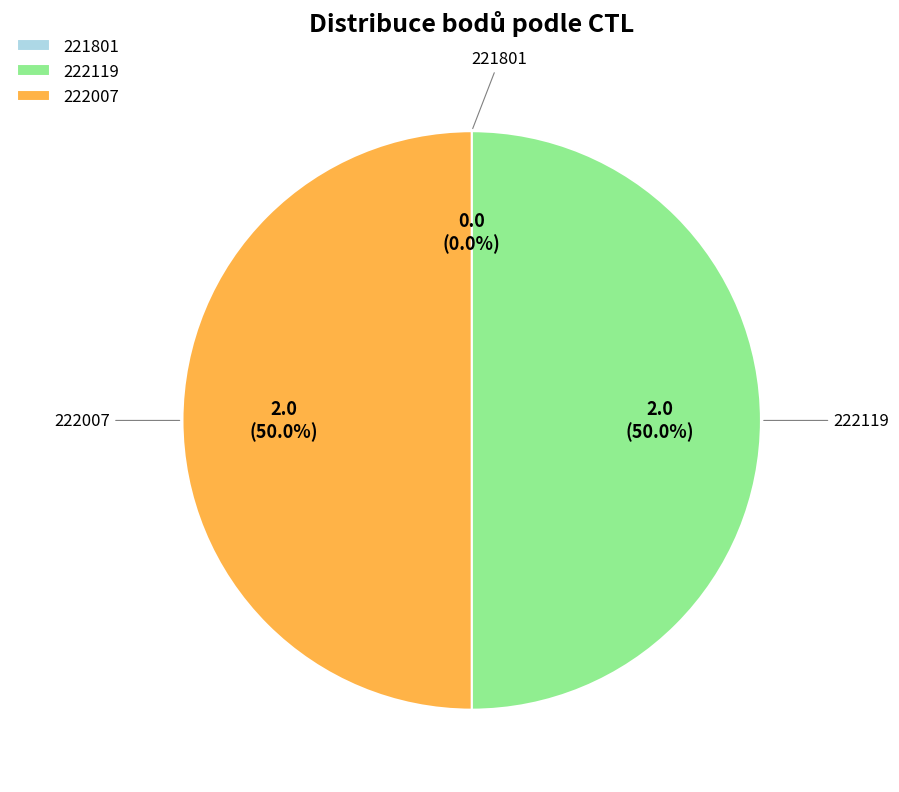

What is the smallest slice in the pie chart?

221801